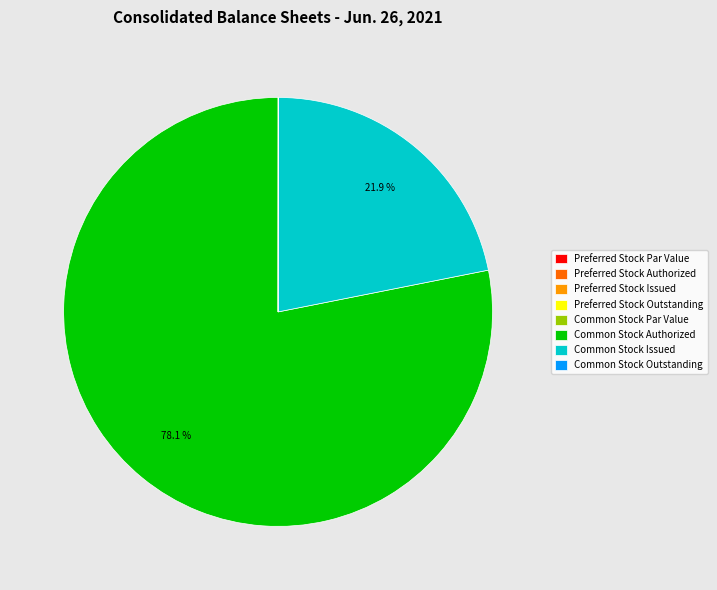

Is Common Stock Issued the majority of the pie?

No